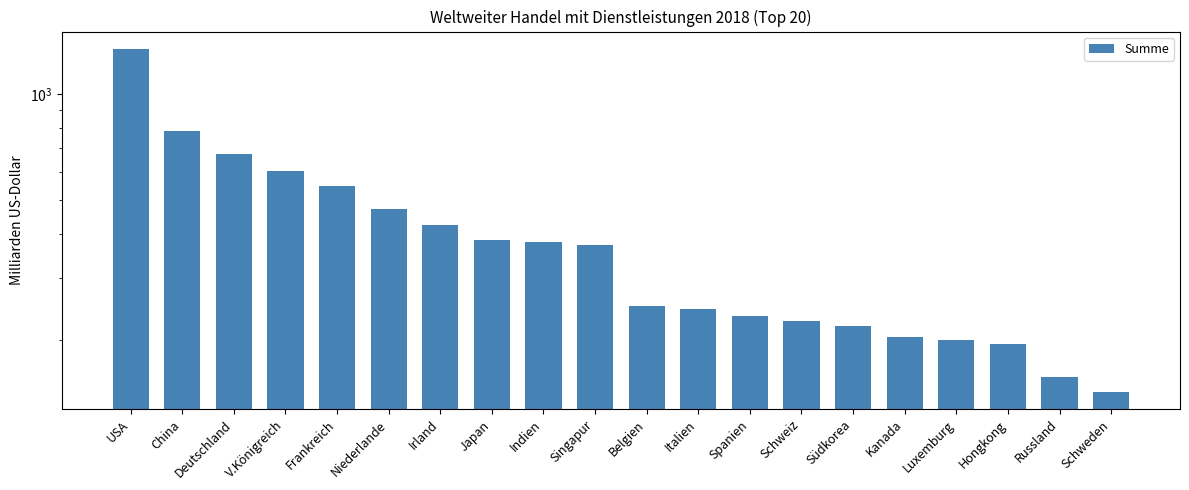

How many bars are there in total?

20